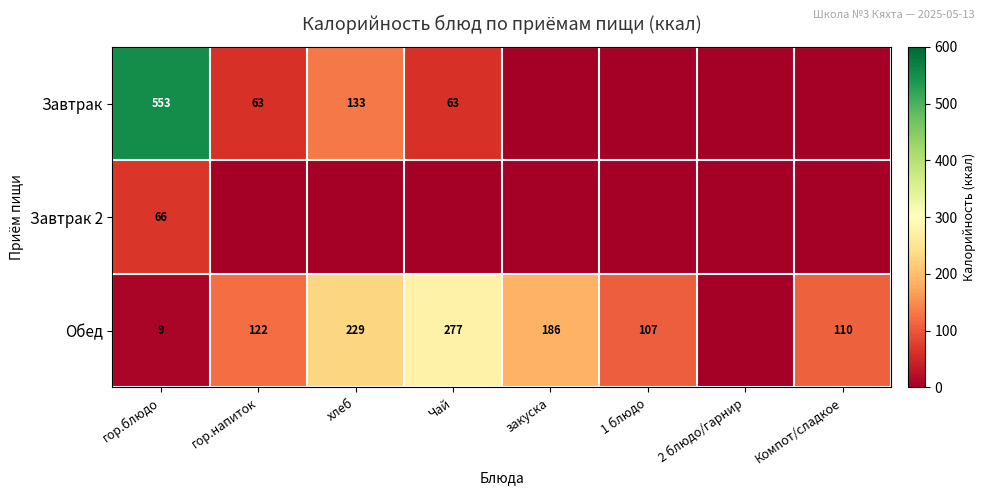

At гор.блюдо, list the series in order from largest to smallest.

Завтрак, Завтрак 2, Обед